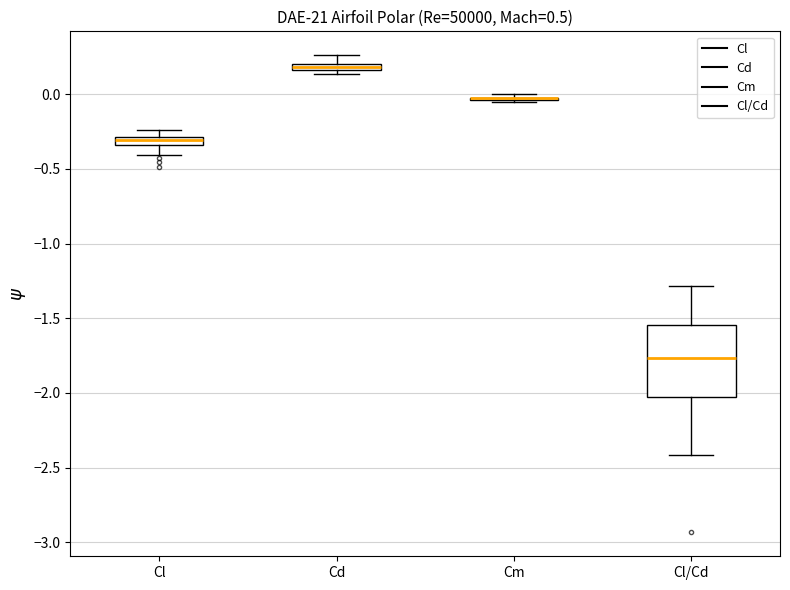

Which box is the tallest, from its lower edge to its upper edge?

Cl/Cd